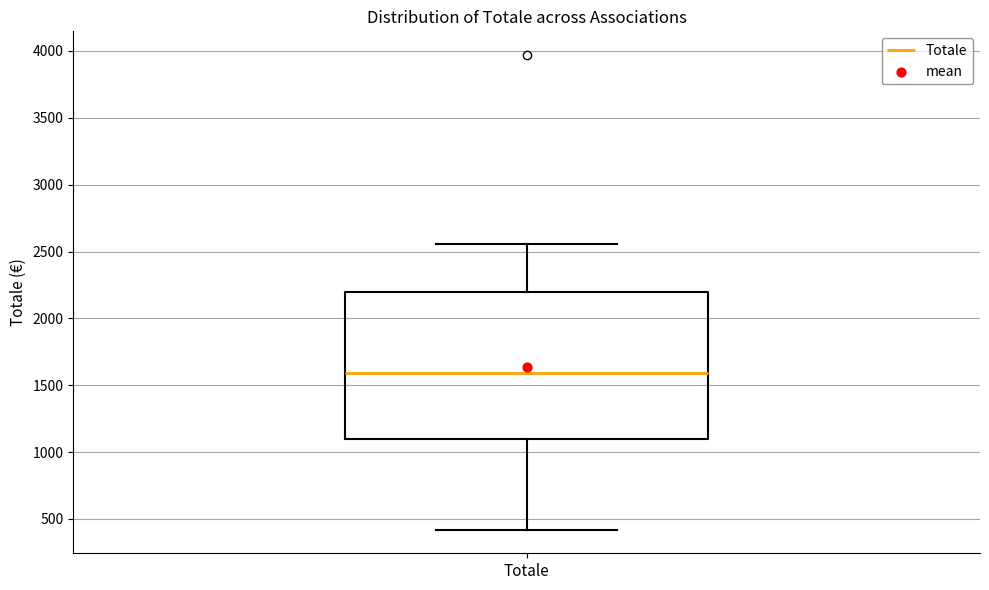

Read this box plot against the y-axis: the position of the median line, the range covered by the box, and the ends of both whiskers. The values are not printed on the chart, so give them approximately, as read against the axis.

median 1600, box 1100 to 2200, whiskers 400 to 2550